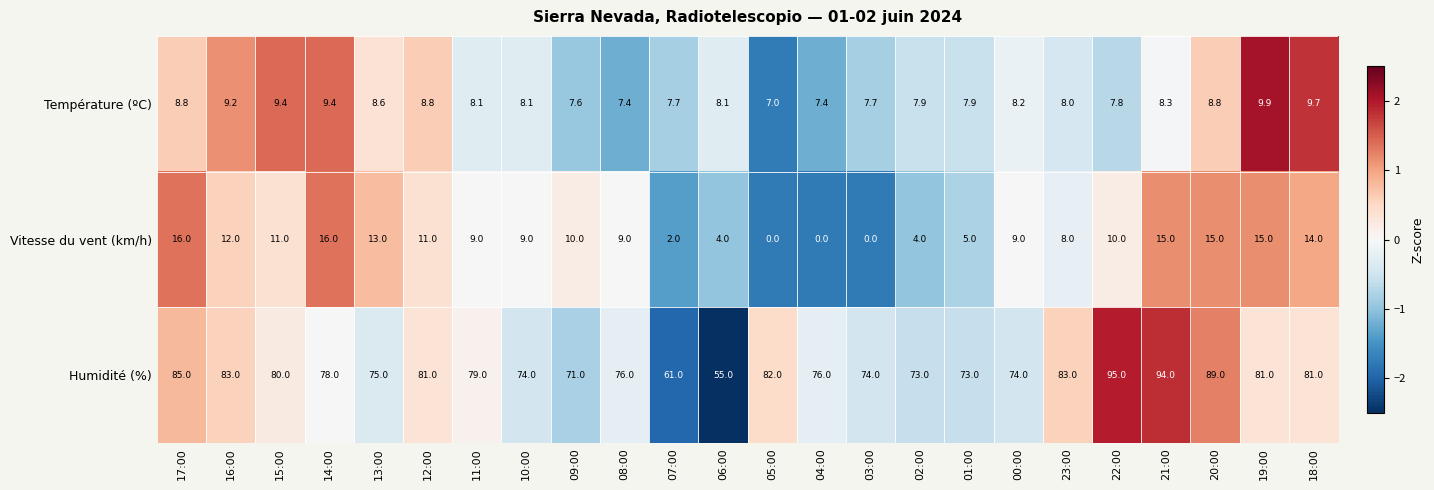

Rank the series at 10:00 from highest to lowest value.

Humidité (%), Vitesse du vent (km/h), Température (ºC)